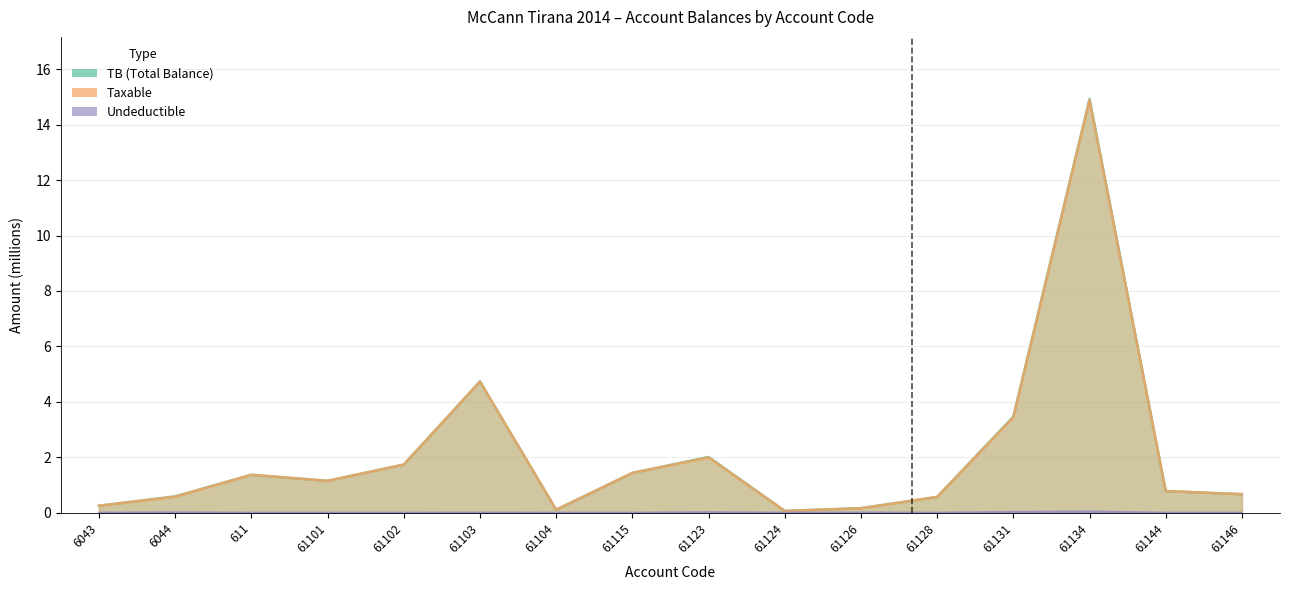

Reading right to left, list all the values displayed in this chart.

Taxable: 0.7	0.8	14.9	3.4	0.6	0.2	0.1	2.0	1.4	0.1	4.7	1.7	1.1	1.4	0.6	0.3
Undeductible: 0.0	0.0	0.0	0.0	0.0	0.0	0.0	0.0	0.0	0.0	0.0	0.0	0.0	0.0	0.0	0.0
TB: 0.7	0.8	14.9	3.5	0.6	0.2	0.1	2.0	1.4	0.1	4.7	1.7	1.1	1.4	0.6	0.3